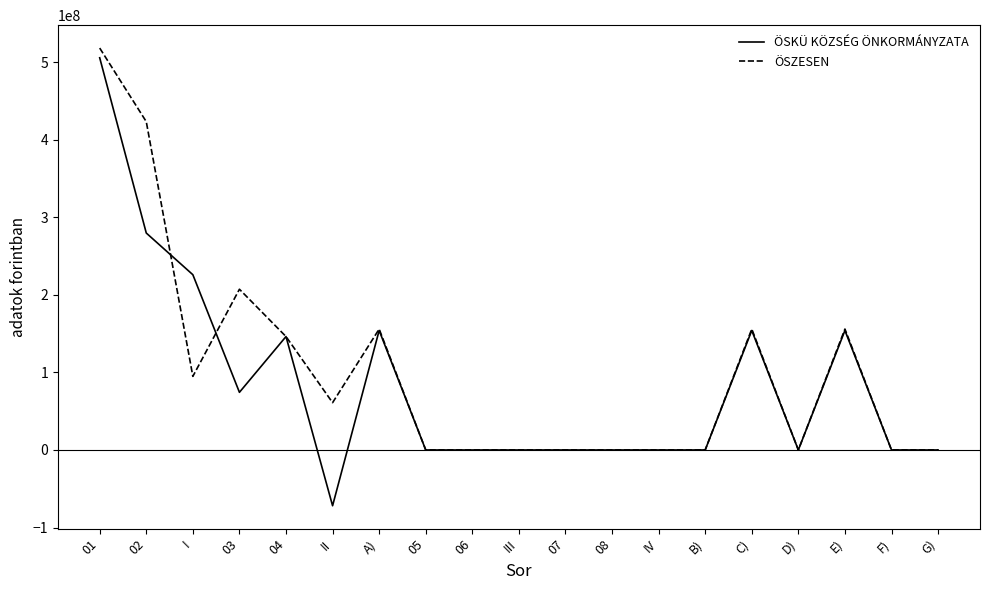

How many lines are shown in the chart?

2